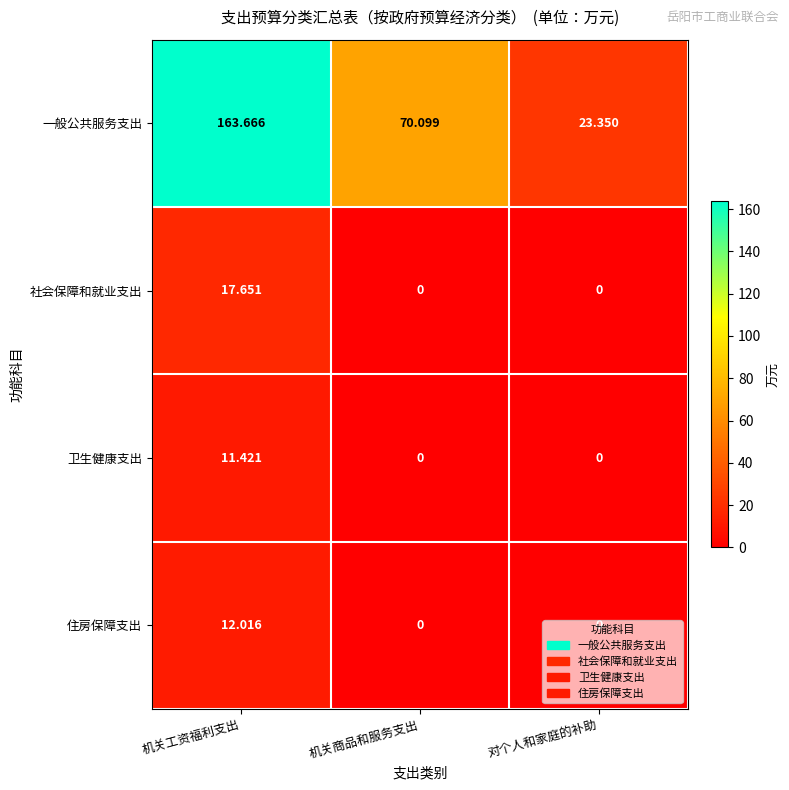

Rank the categories by 一般公共服务支出 value from highest to lowest.

机关工资福利支出, 机关商品和服务支出, 对个人和家庭的补助